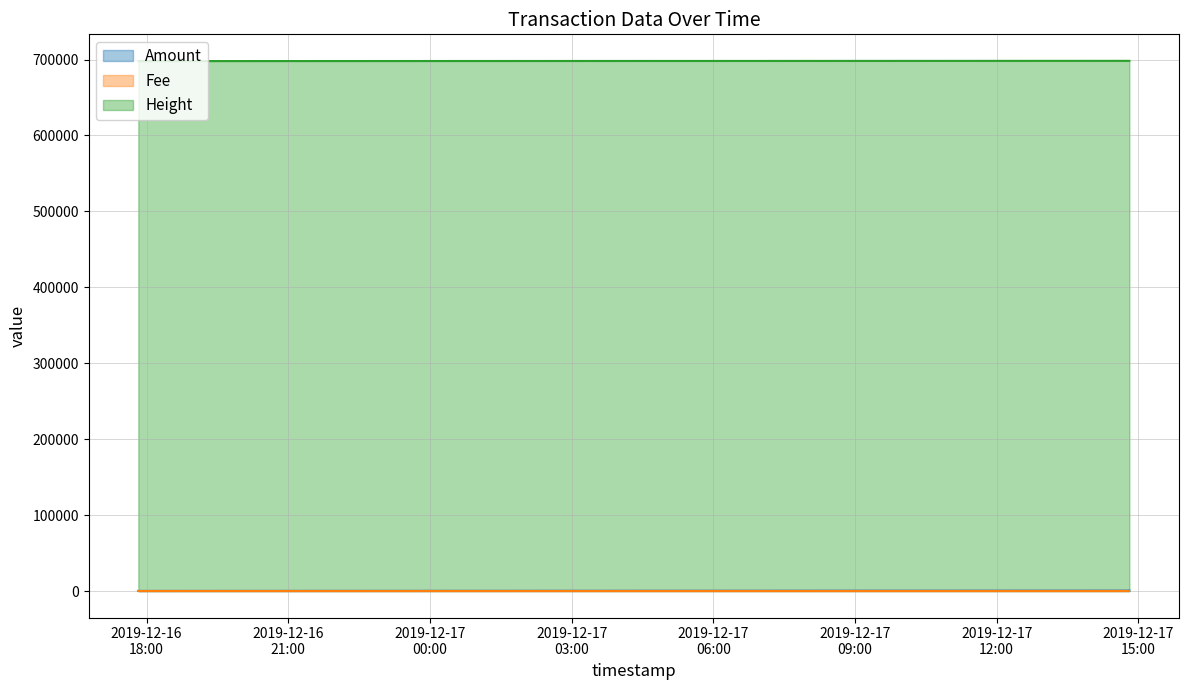

What is the difference between the second highest and minimum values in the Fee series?

0.1